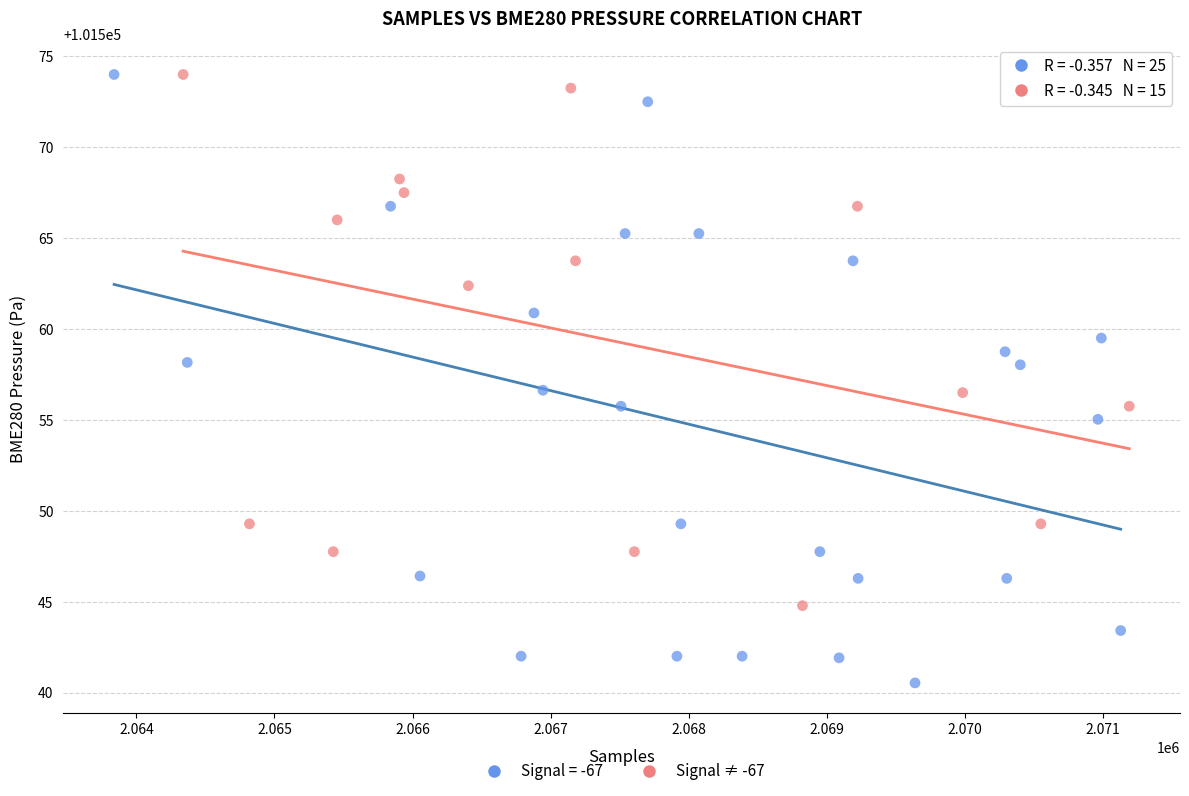

Which series reaches the minimum Y coordinate?

Signal = -67